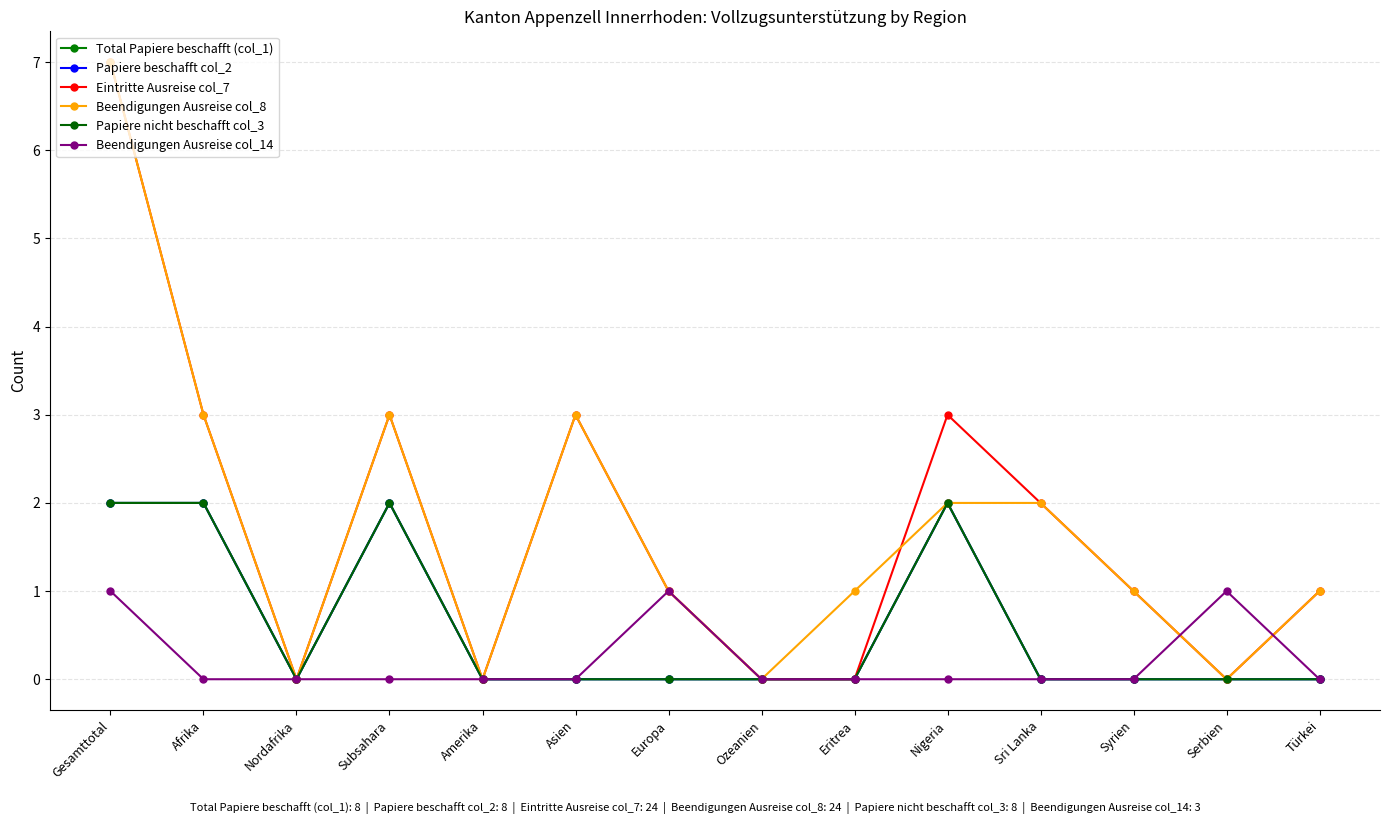

List the series in order of their peak value, highest first.

Eintritte Ausreise col_7, Beendigungen Ausreise col_8, Total Papiere beschafft (col_1), Papiere beschafft col_2, Papiere nicht beschafft col_3, Beendigungen Ausreise col_14